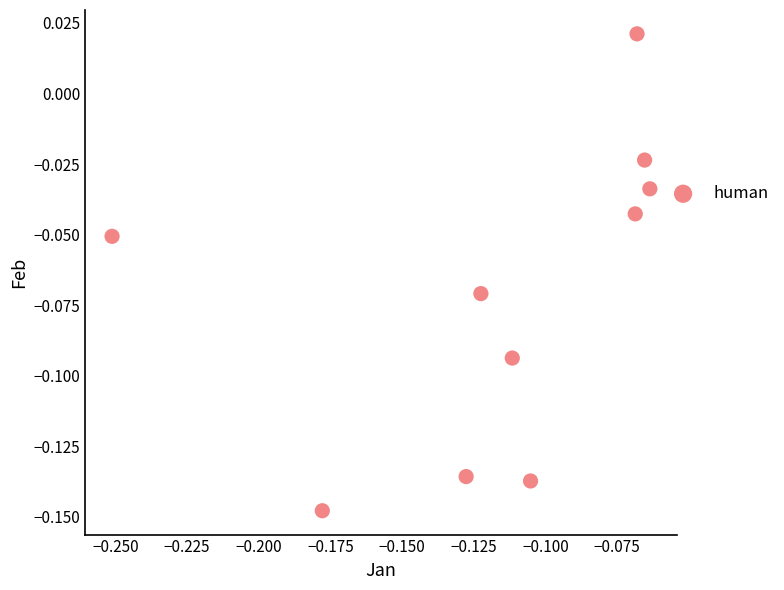

How many points are shown in the scatter plot?

10